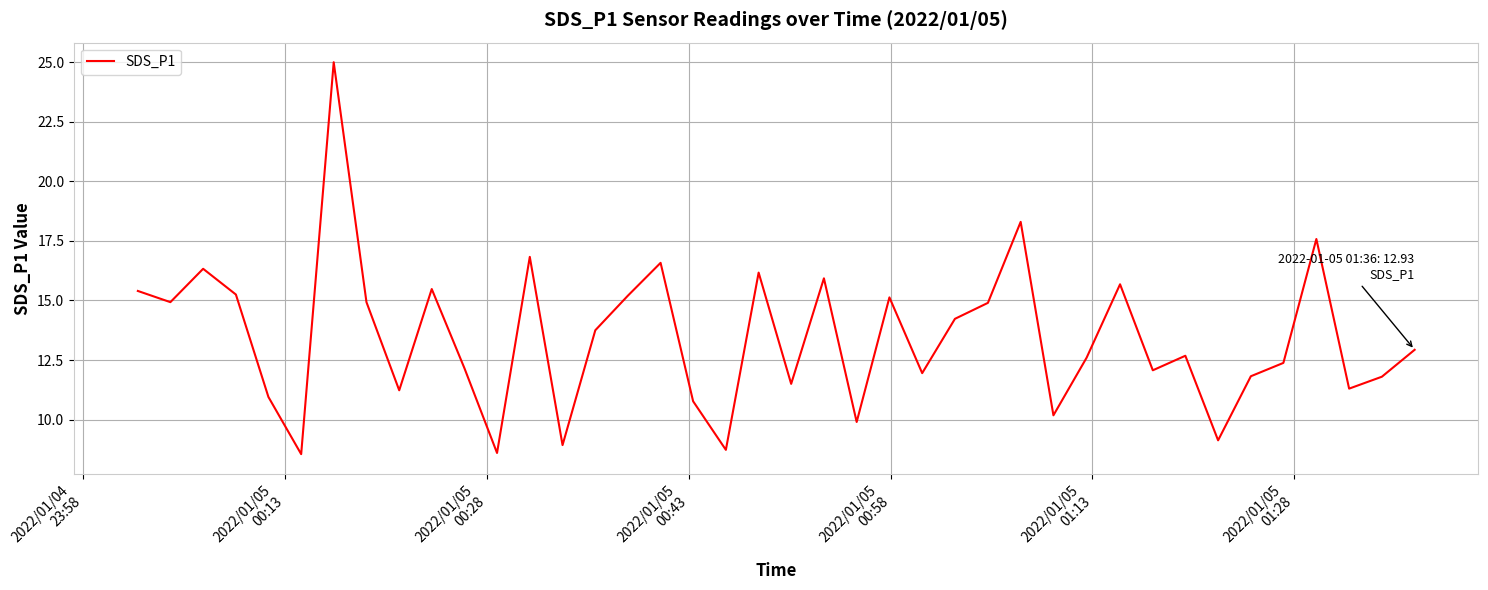

What is the maximum value shown in the chart?

25.0